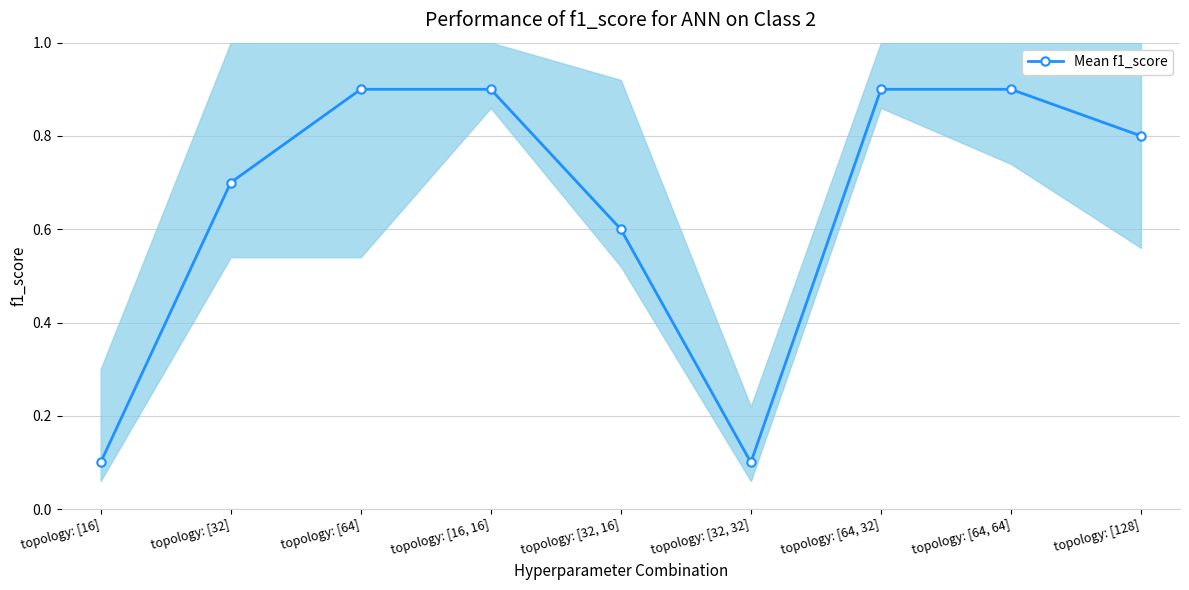

Does the chart have visible grid lines?

Yes